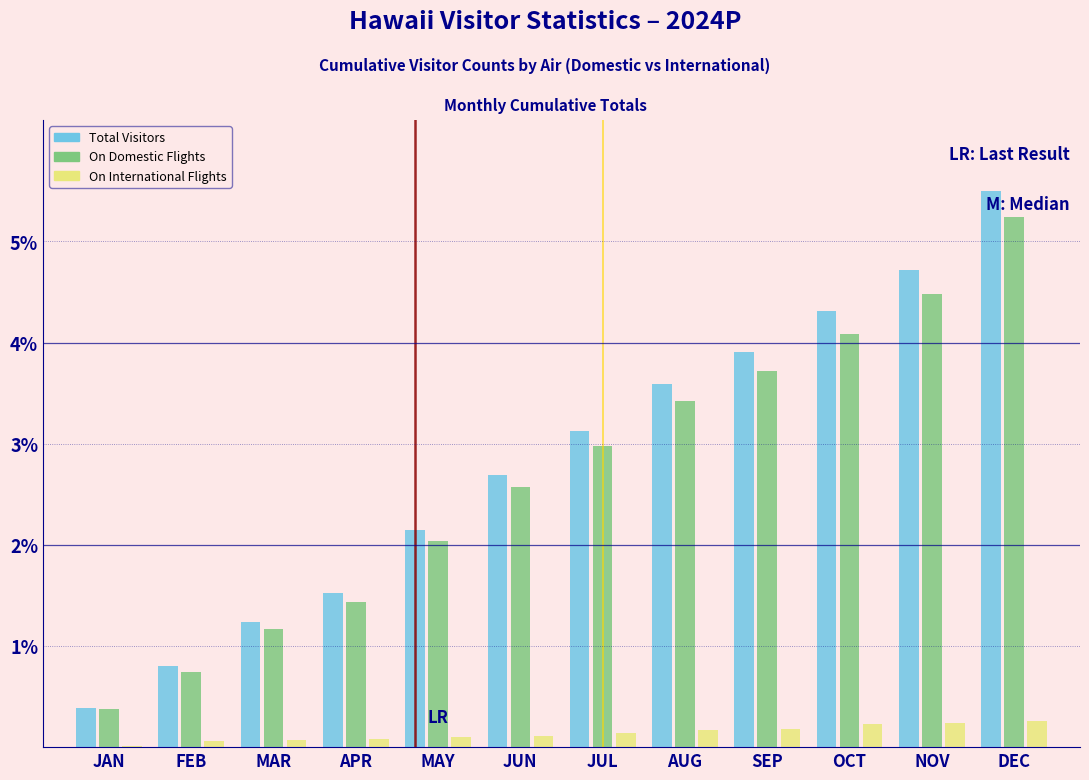

What is the greatest value displayed?

5.5